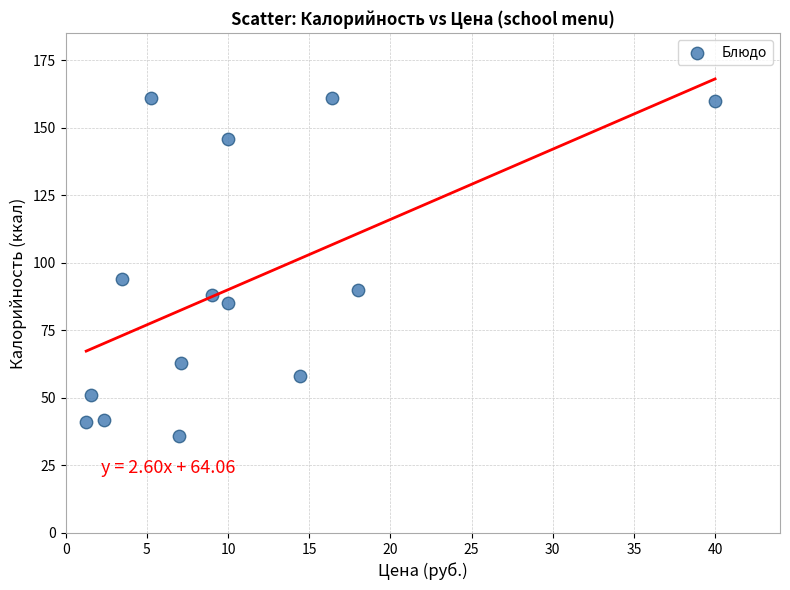

What Y value in the scatter plot is closest to 98?

94.1